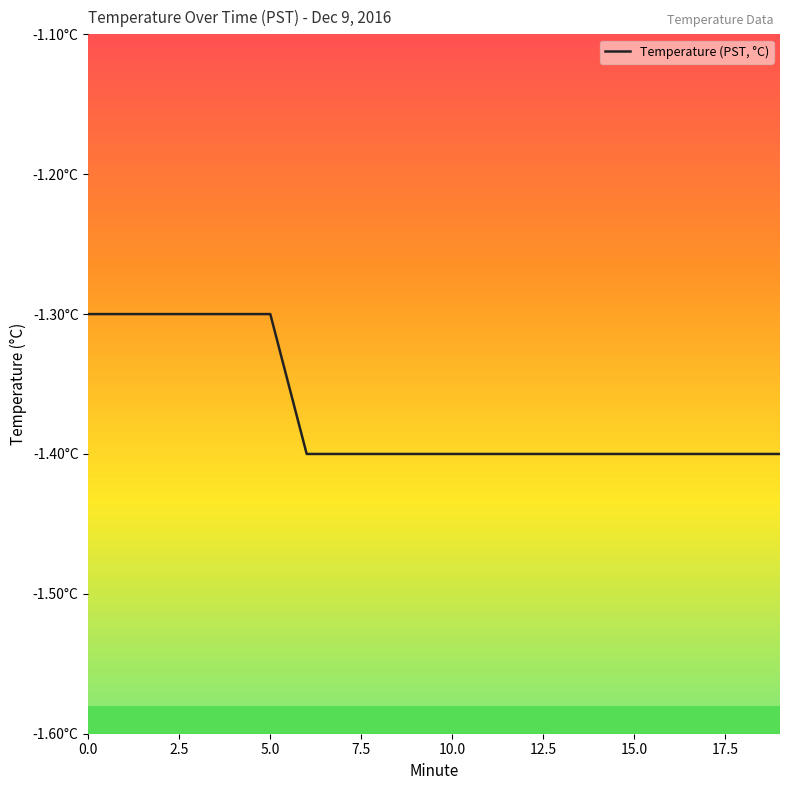

What is the smallest value displayed?

-1.4